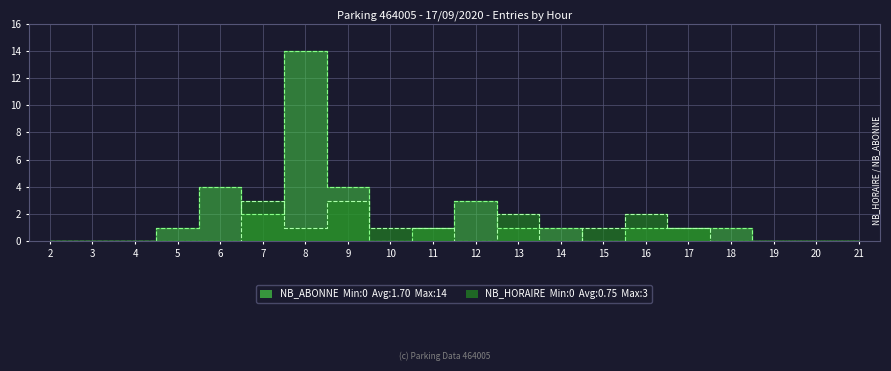

Which series has the largest range (max minus min)?

ENTREES NB_ABONNE